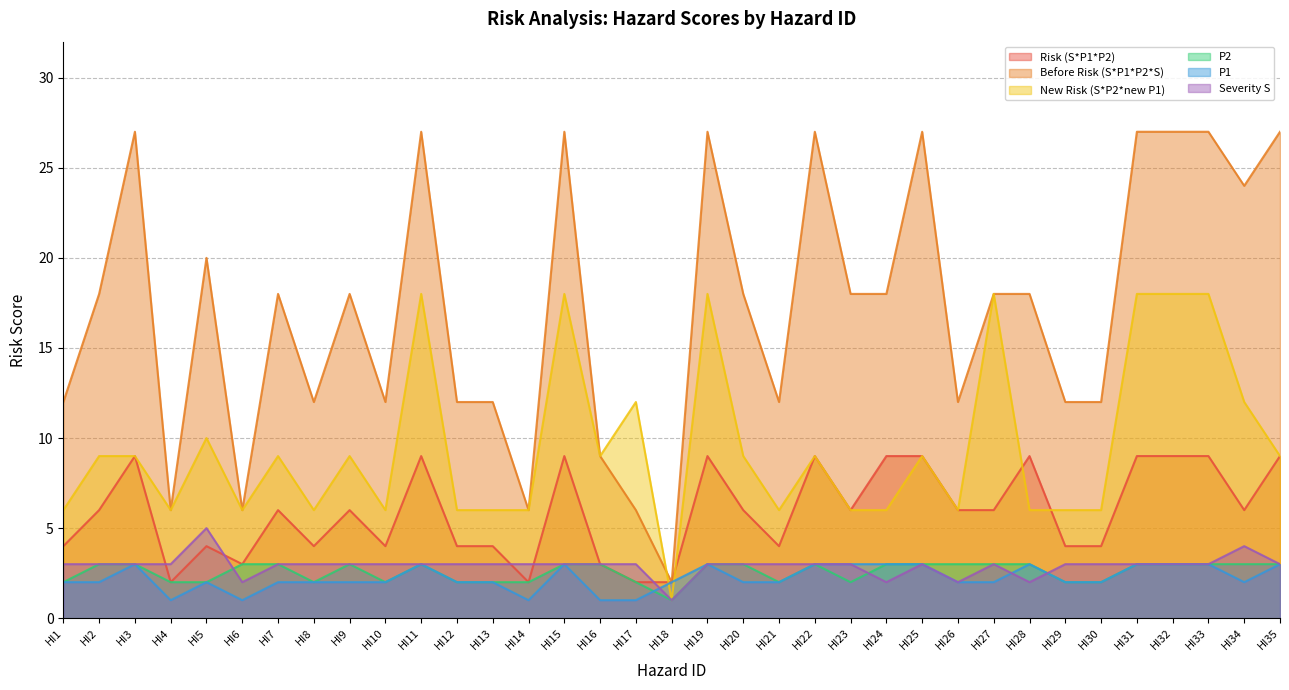

How many lines are shown in the chart?

6